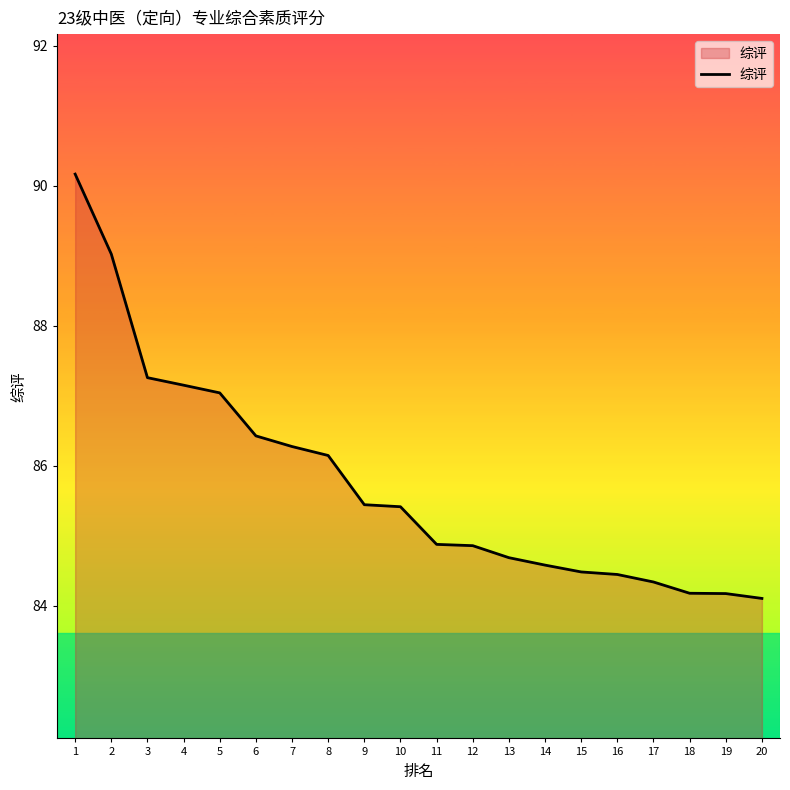

What is the smallest value displayed?

84.1